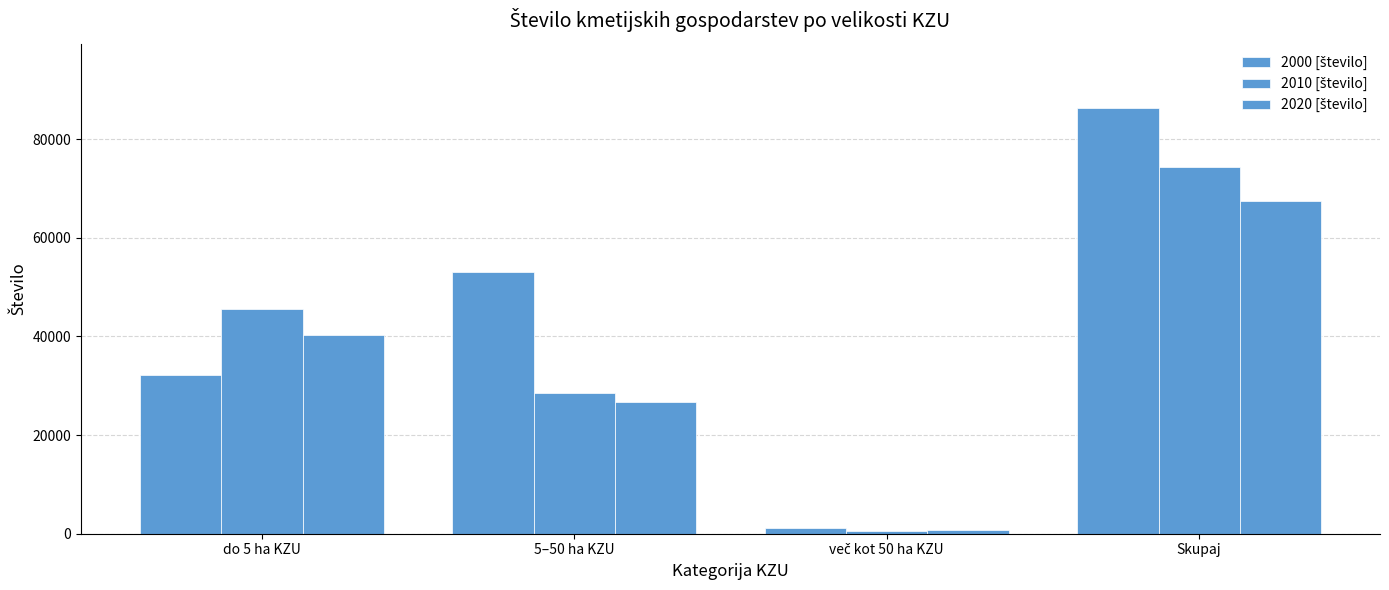

How many bars are there in each group?

3